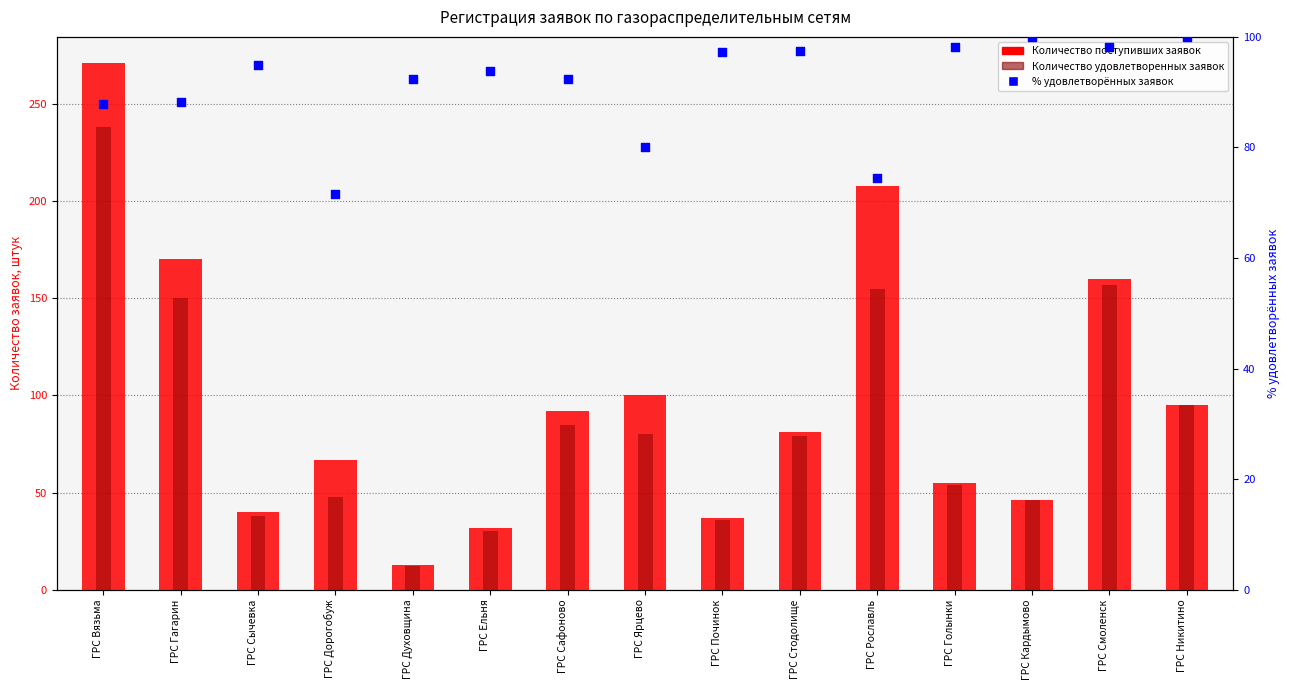

What are all the series names shown in the legend?

Количество поступивших заявок, Количество удовлетворенных заявок, % удовлетворённых заявок